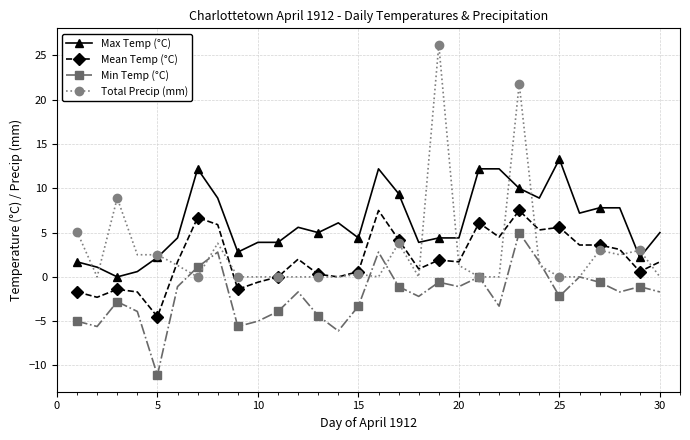

Does the chart have visible grid lines?

Yes